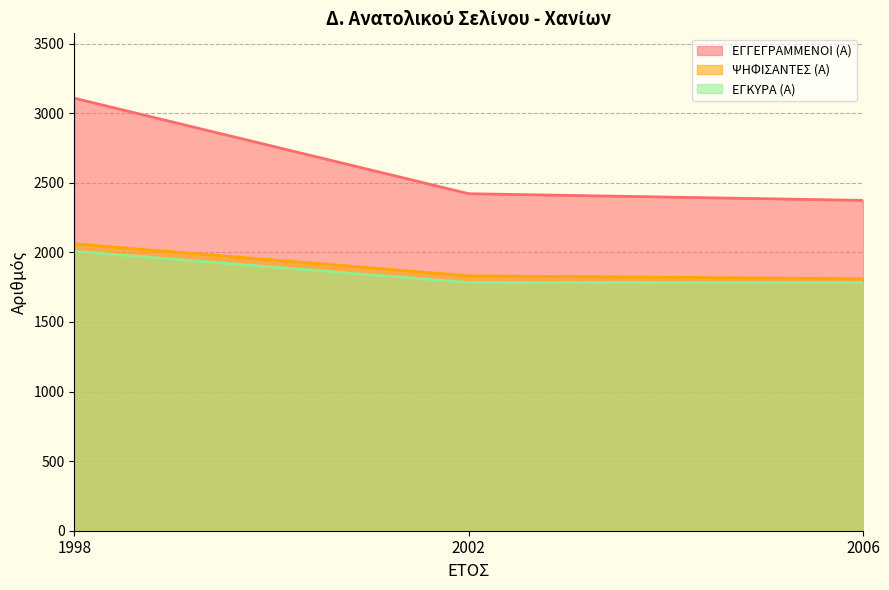

What is the value of the ΕΓΓΕΓΡΑΜΜΕΝΟΙ (Α) point at the 3rd from the left?

2373